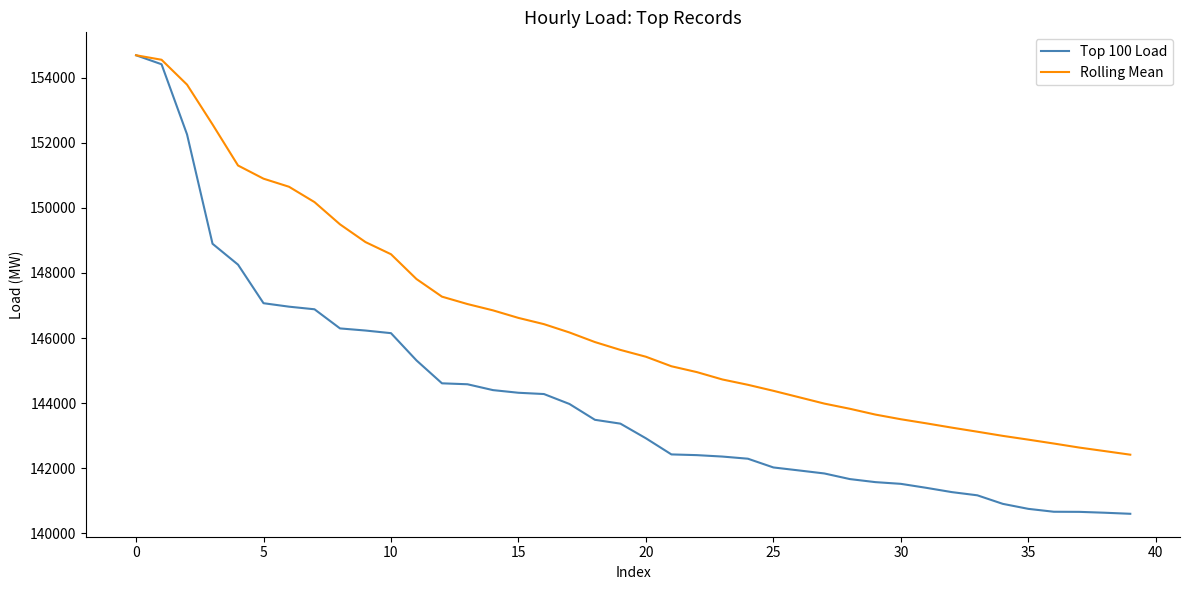

What are all the series names shown in the legend?

Top 100 Load, Rolling Mean